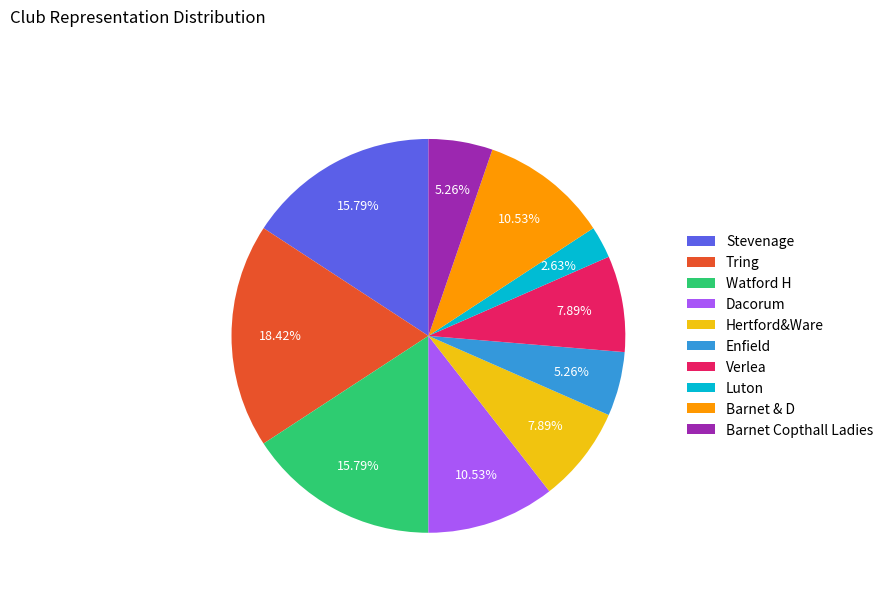

How many slices are in this pie chart?

10